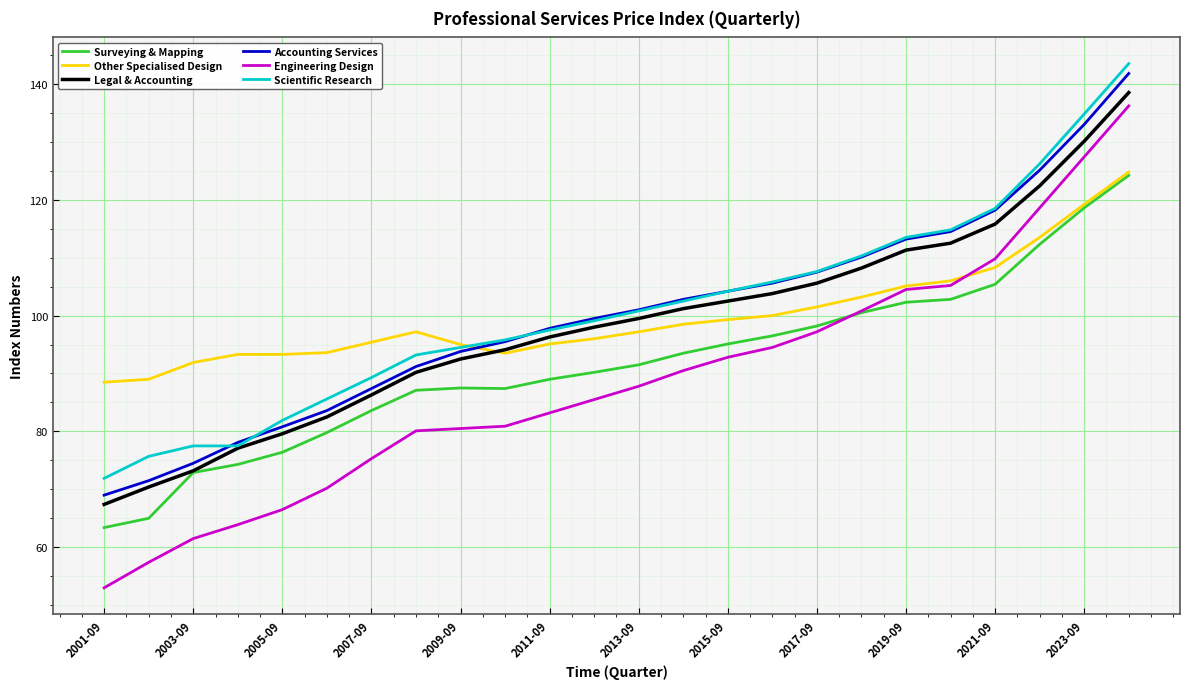

What is the minimum value shown in the chart?

53.0